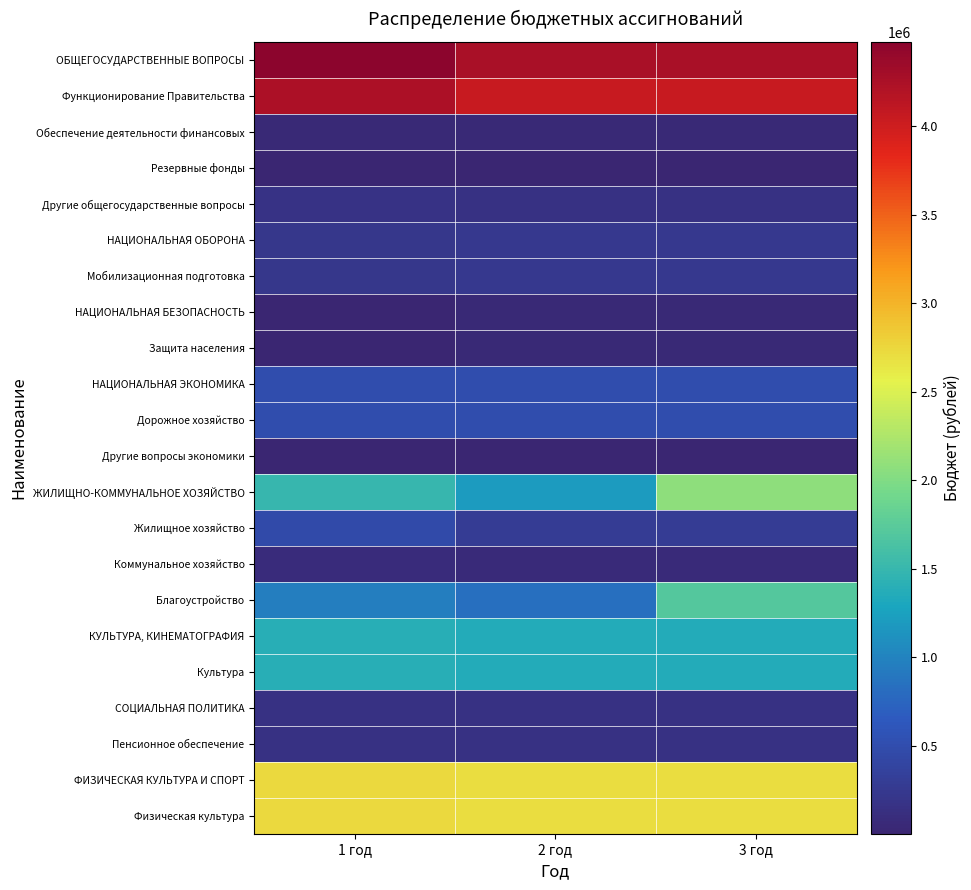

List the series in order of their peak value, lowest first.

Другие вопросы экономики, Резервные фонды, НАЦИОНАЛЬНАЯ БЕЗОПАСНОСТЬ, Защита населения, Обеспечение деятельности финансовых, Коммунальное хозяйство, СОЦИАЛЬНАЯ ПОЛИТИКА, Пенсионное обеспечение, Другие общегосударственные вопросы, НАЦИОНАЛЬНАЯ ОБОРОНА, Мобилизационная подготовка, Жилищное хозяйство, Дорожное хозяйство, НАЦИОНАЛЬНАЯ ЭКОНОМИКА, КУЛЬТУРА, КИНЕМАТОГРАФИЯ, Культура, Благоустройство, ЖИЛИЩНО-КОММУНАЛЬНОЕ ХОЗЯЙСТВО, ФИЗИЧЕСКАЯ КУЛЬТУРА И СПОРТ, Физическая культура, Функционирование Правительства, ОБЩЕГОСУДАРСТВЕННЫЕ ВОПРОСЫ